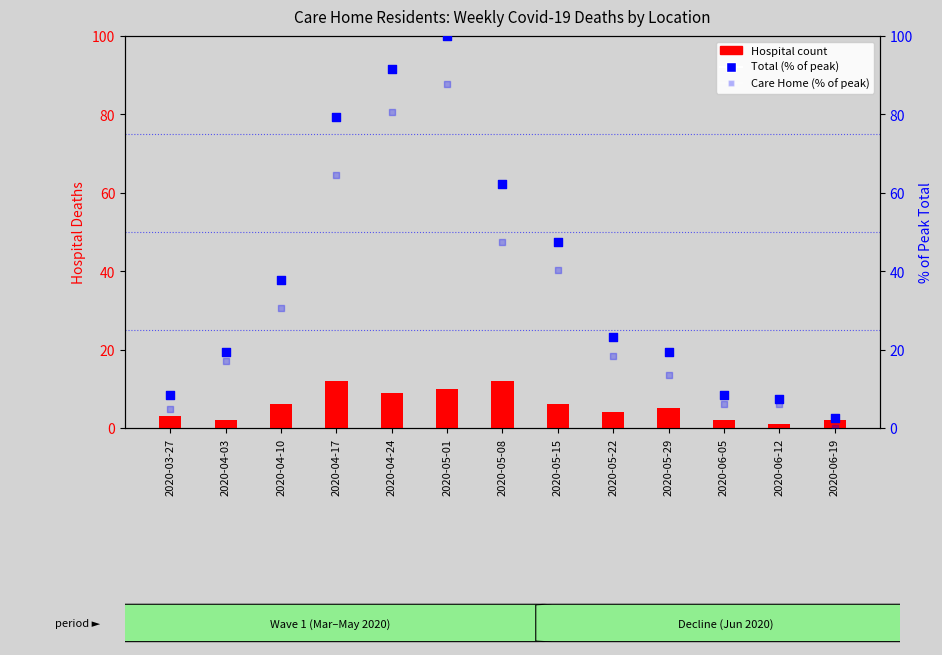

Which series reaches the minimum Y coordinate?

Care Home (% of max)